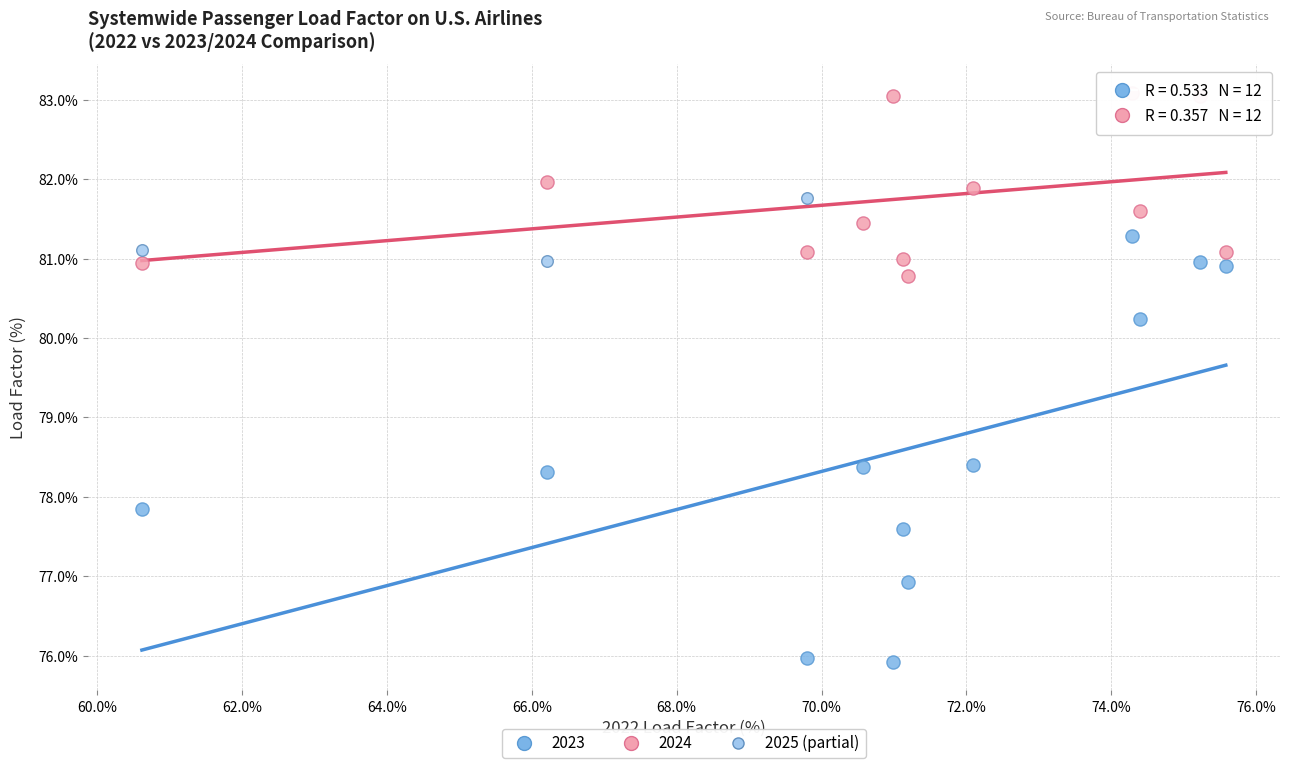

Which series has the largest Y range (max minus min)?

2023